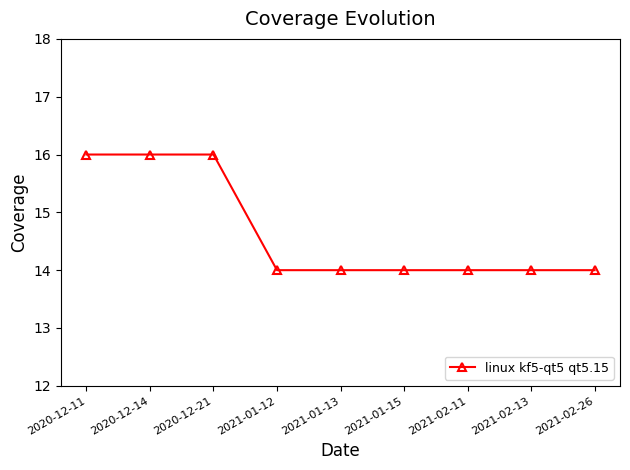

Does the chart display data point markers on the line(s)?

Yes